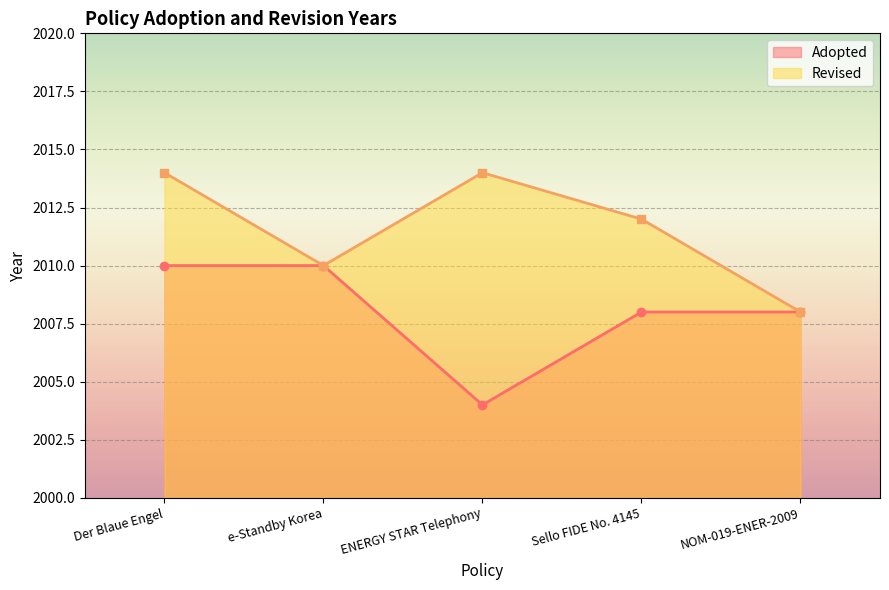

What position from the left is Sello FIDE No. 4145?

4